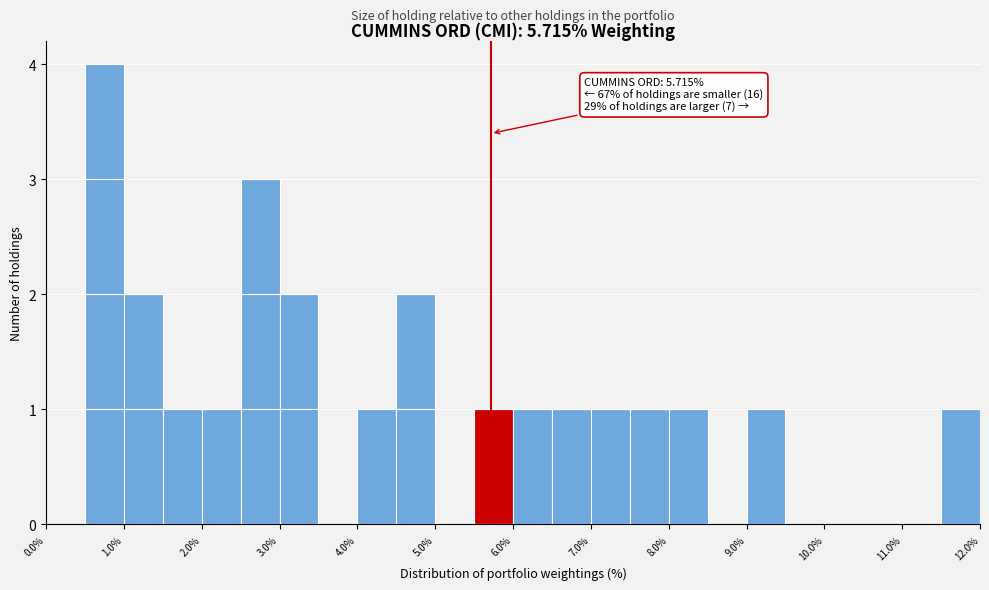

Over which range of the x-axis is the bar tallest?

0.5 to 1.0